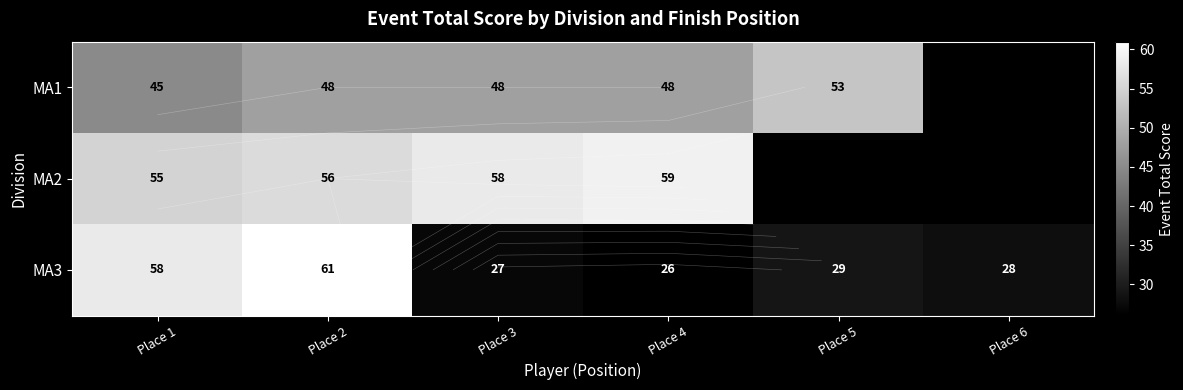

Which category has the highest value in the MA1 series?

Place 5